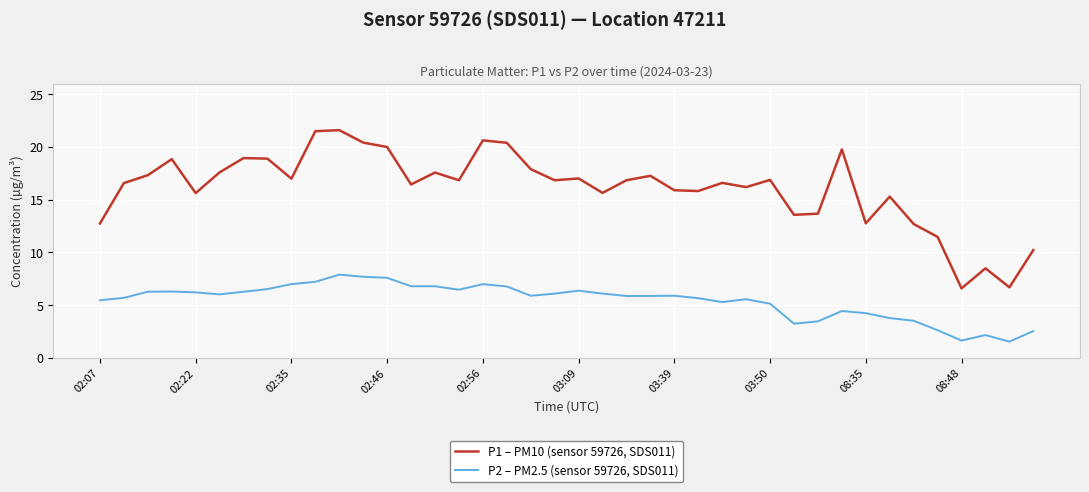

Which series has the widest spread of values?

P1 – PM10 (sensor 59726, SDS011)